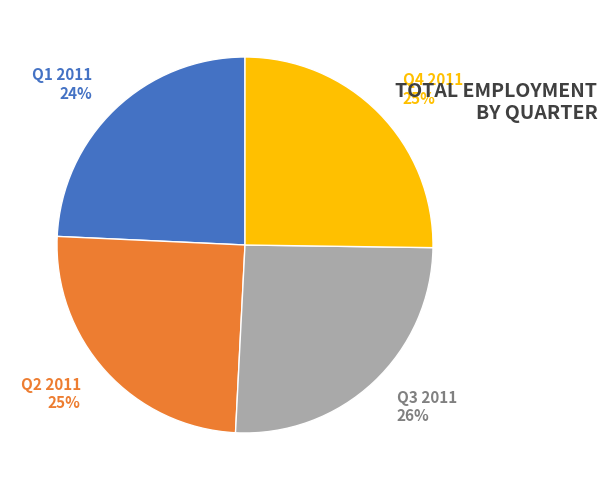

Which has a higher value, Q1 2011 or Q4 2011?

Q4 2011